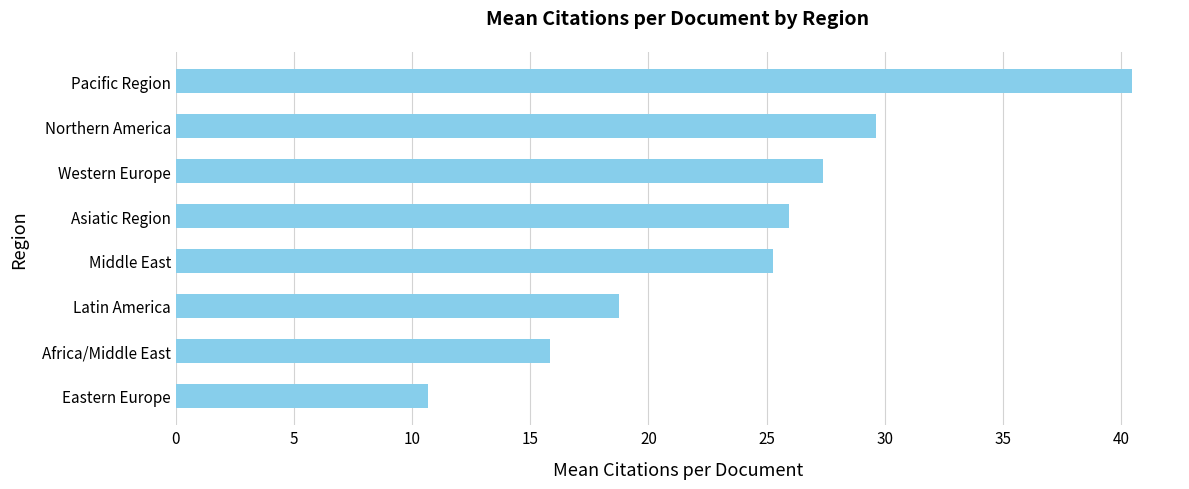

At which category does the chart reach its peak across all series?

Pacific Region